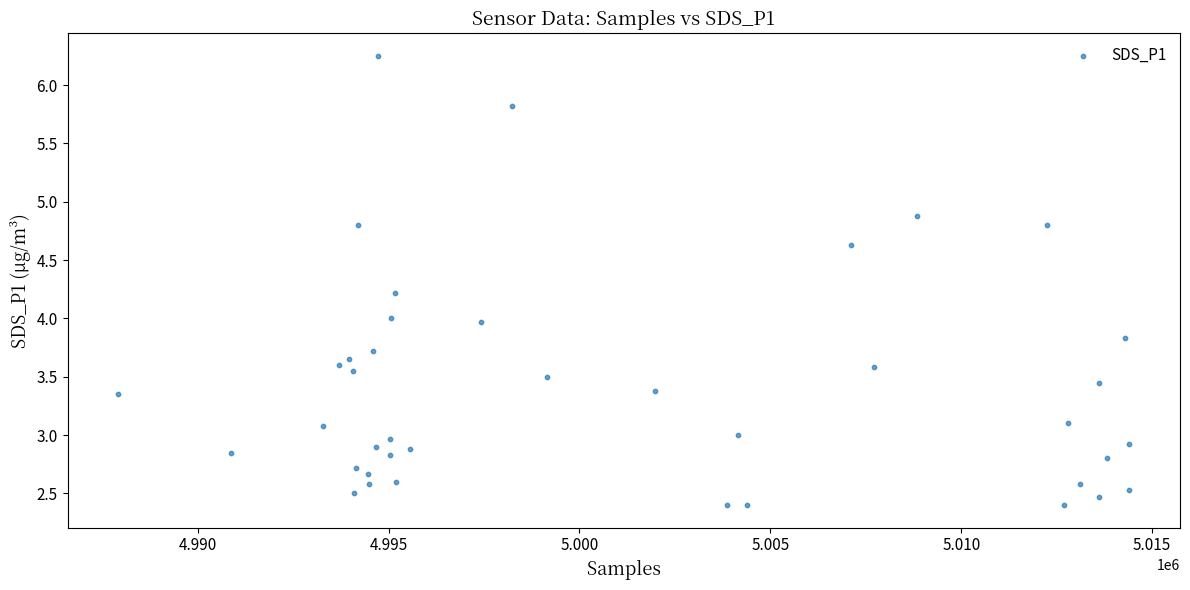

What is the range of Y values (max minus min)?

3.9